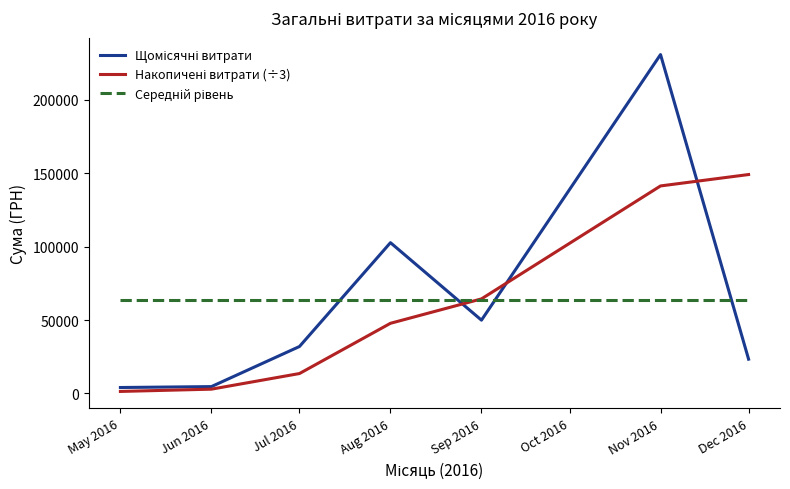

What is the spread (max minus min) of values at Dec 2016?

125802.1